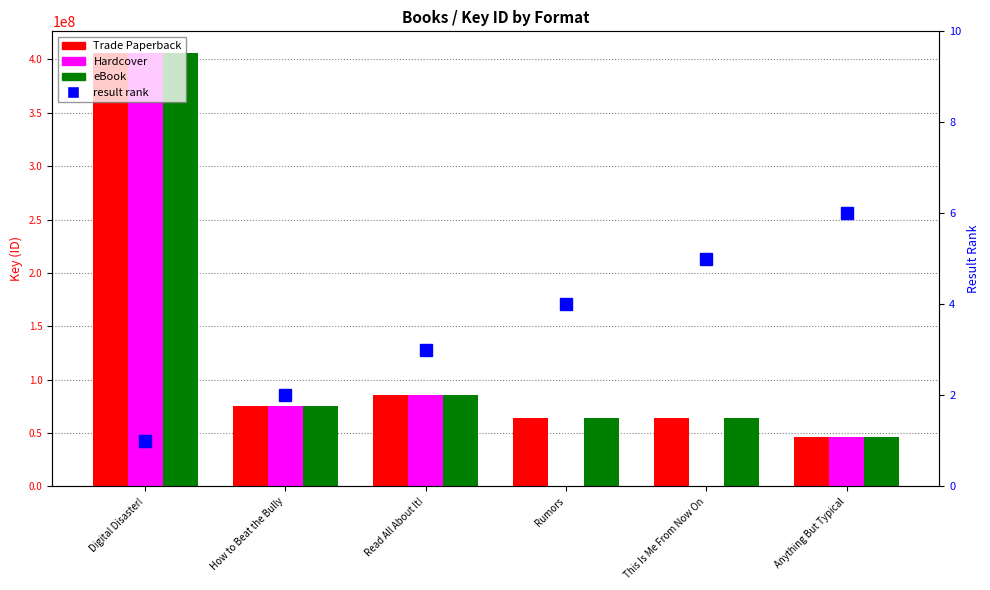

What value does the result rank series have at Digital Disaster!?

1